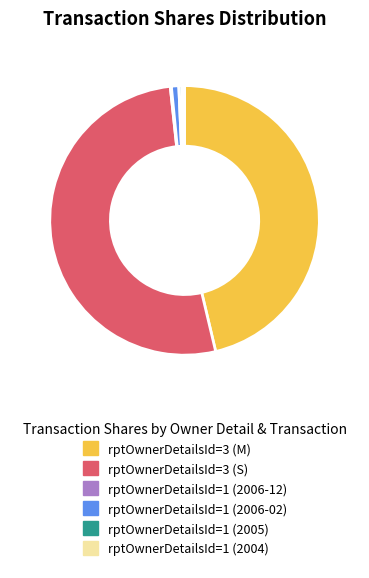

Which category has the biggest portion of the pie?

rptOwnerDetailsId=3 (S)